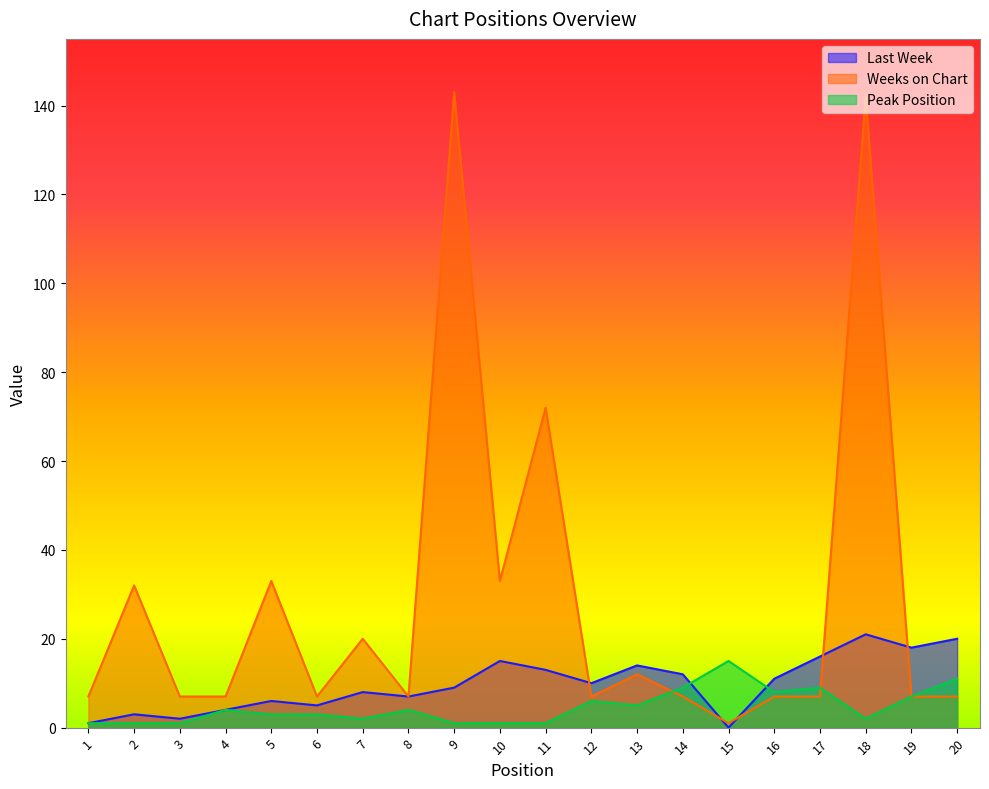

How many interior local valleys does the Weeks on Chart series have?

5